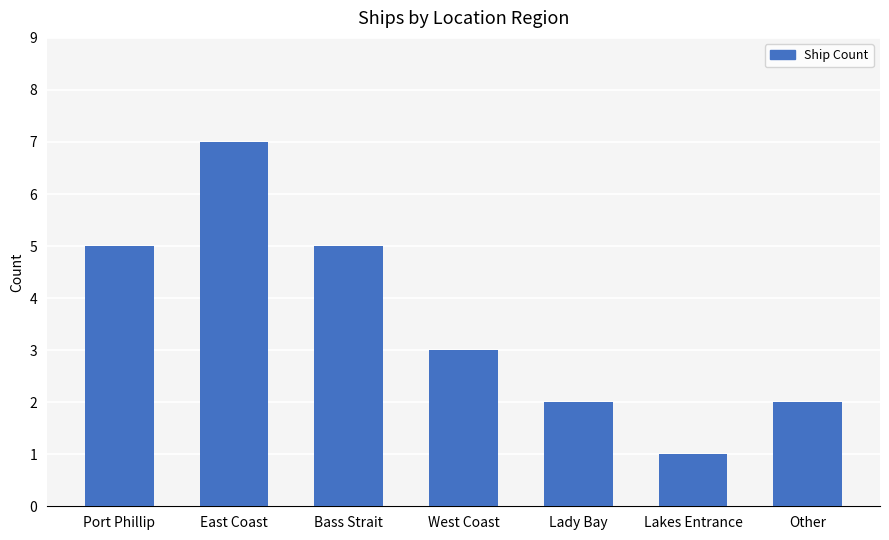

At which label does the data first exceed 3?

Port Phillip